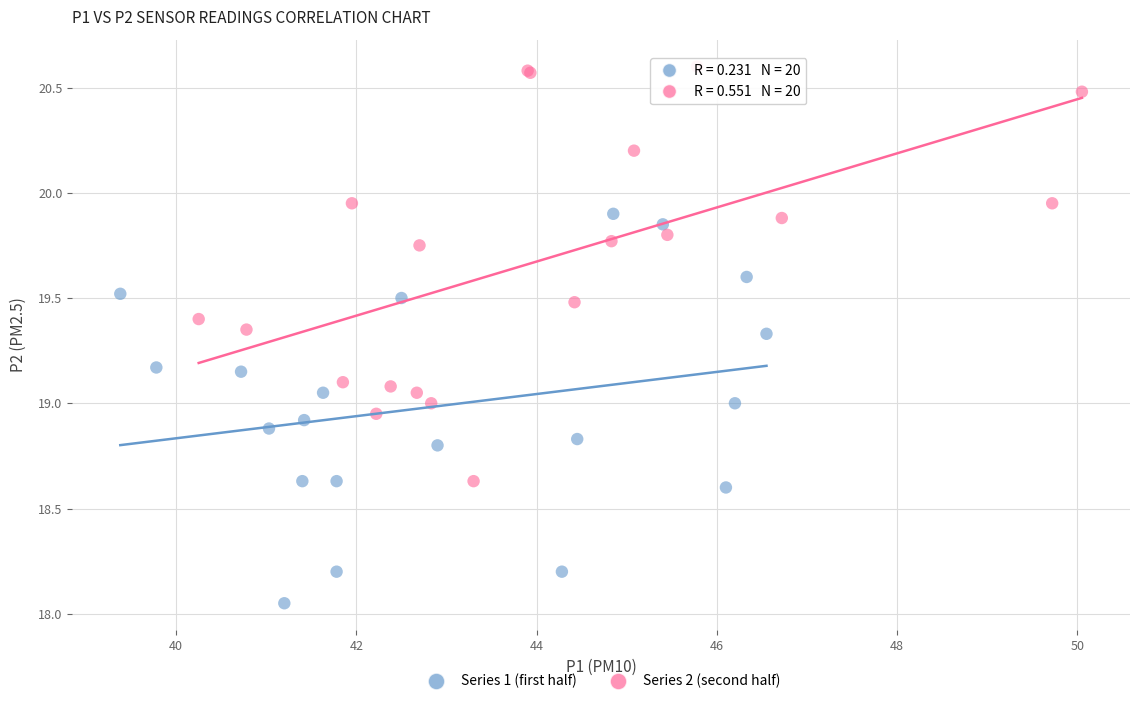

What are all the series names shown in the legend?

Series 1 (first half), Series 2 (second half)